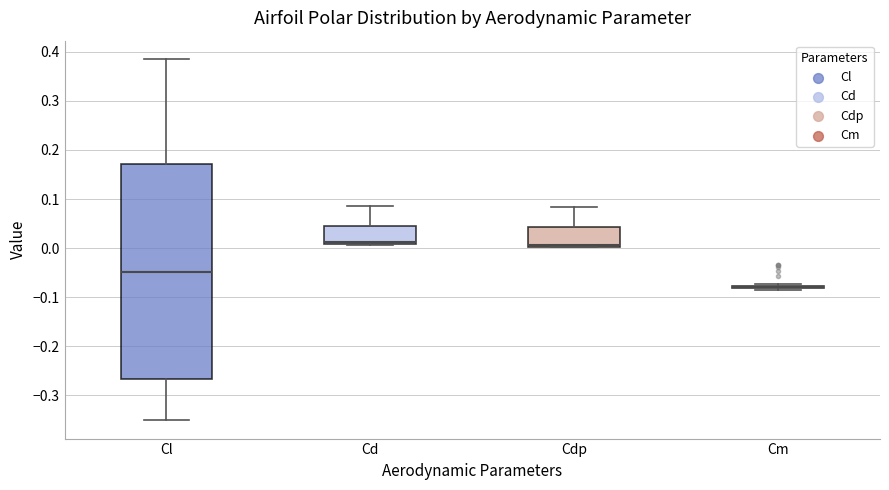

Where does the upper whisker of the box for Cd end on the y-axis? The values are not printed on the chart, so give them approximately, as read against the axis.

0.09